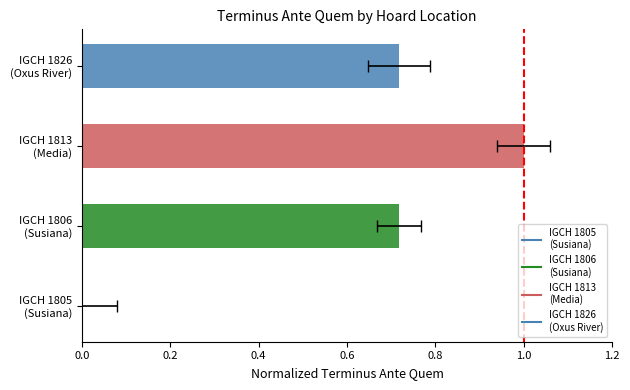

What is the value of the 2nd bar from the left?

0.7